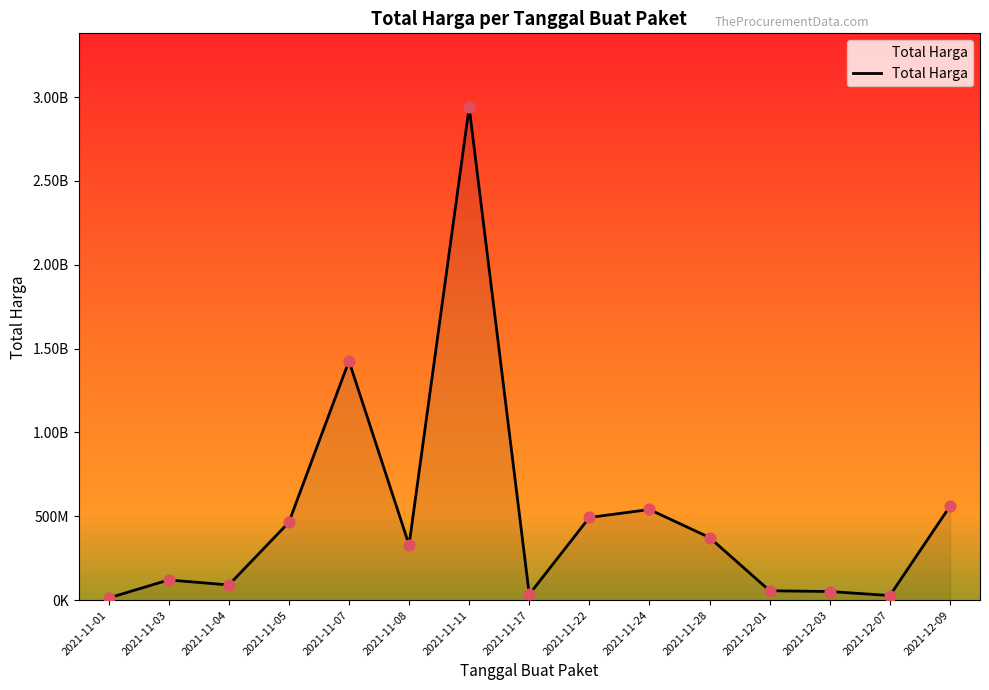

Approximately how many times larger is the value at 2021-11-17 compared to 2021-12-07?

1.3